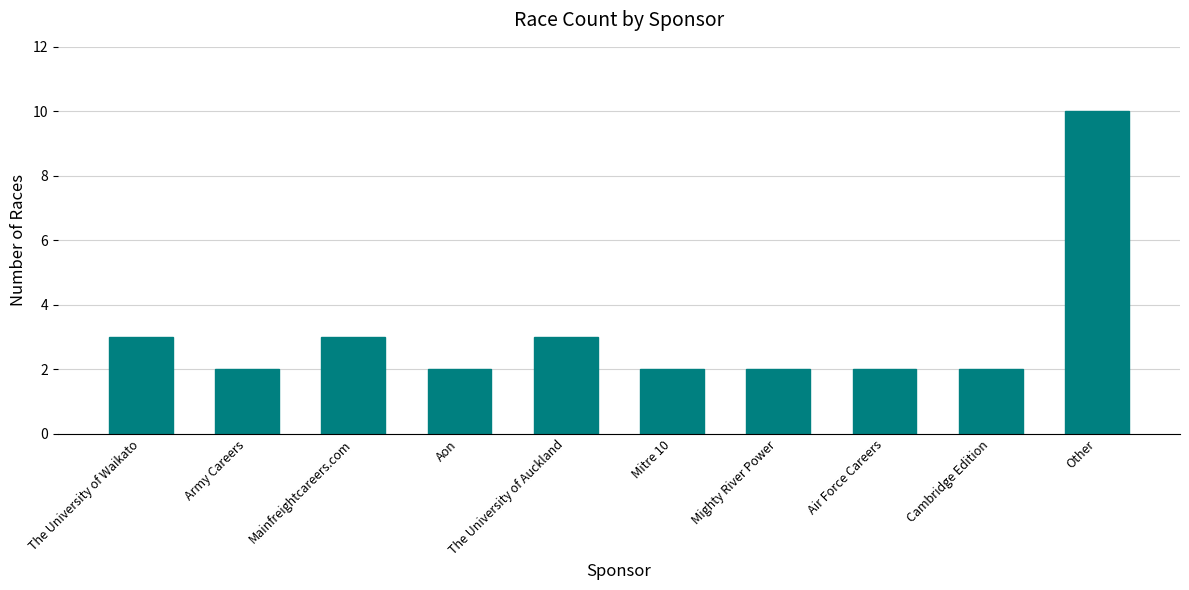

What is the label of the 9th bar from the right?

Army Careers